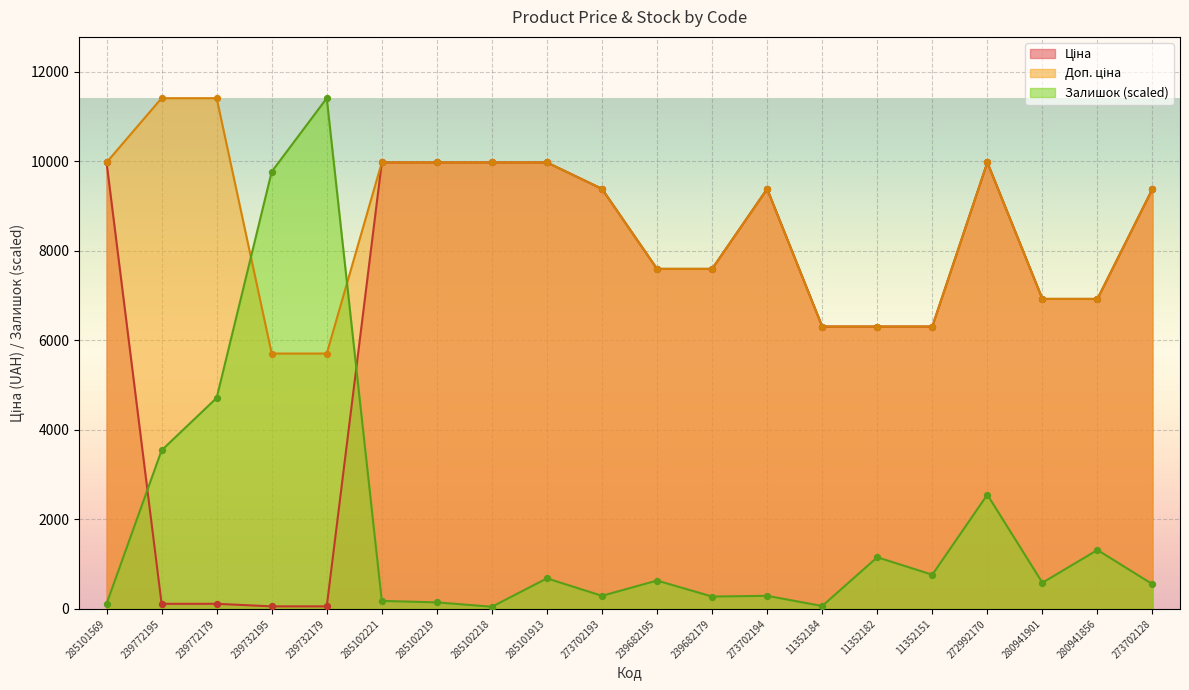

Which series has the largest Y range (max minus min)?

Залишок